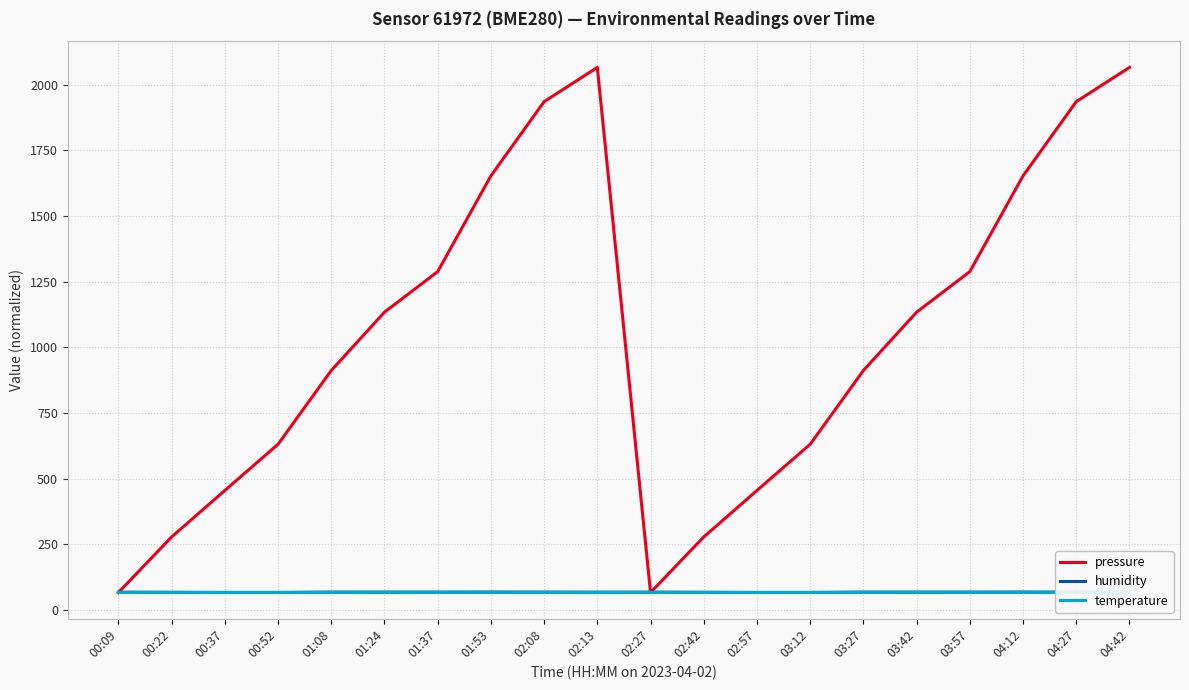

Which series changed the most between 03:12 and 03:27?

pressure